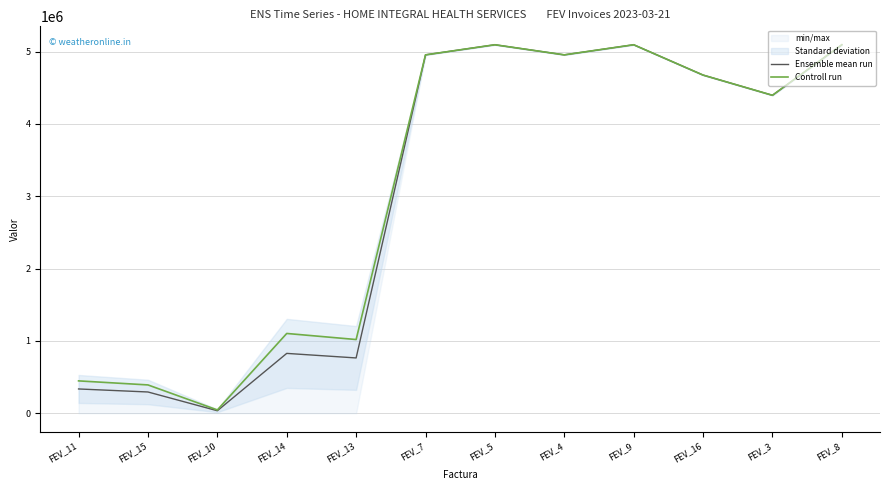

True or false: Controll run and Ensemble mean run cross at least once.

False